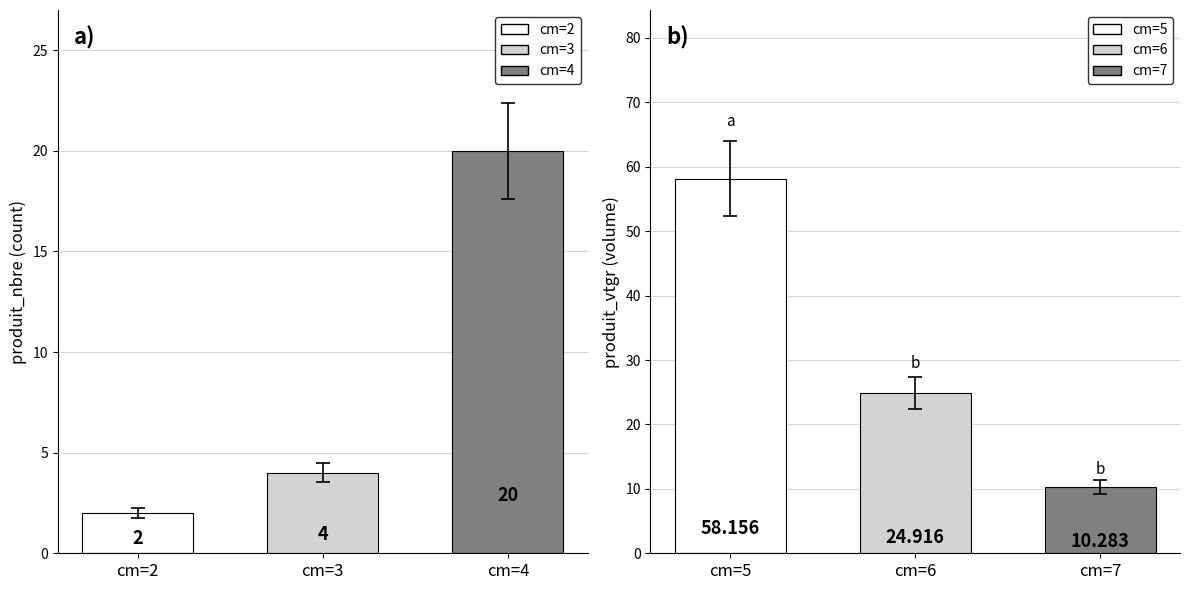

Rank the series by their average value, from lowest to highest.

produit_nbre, produit_vtgr